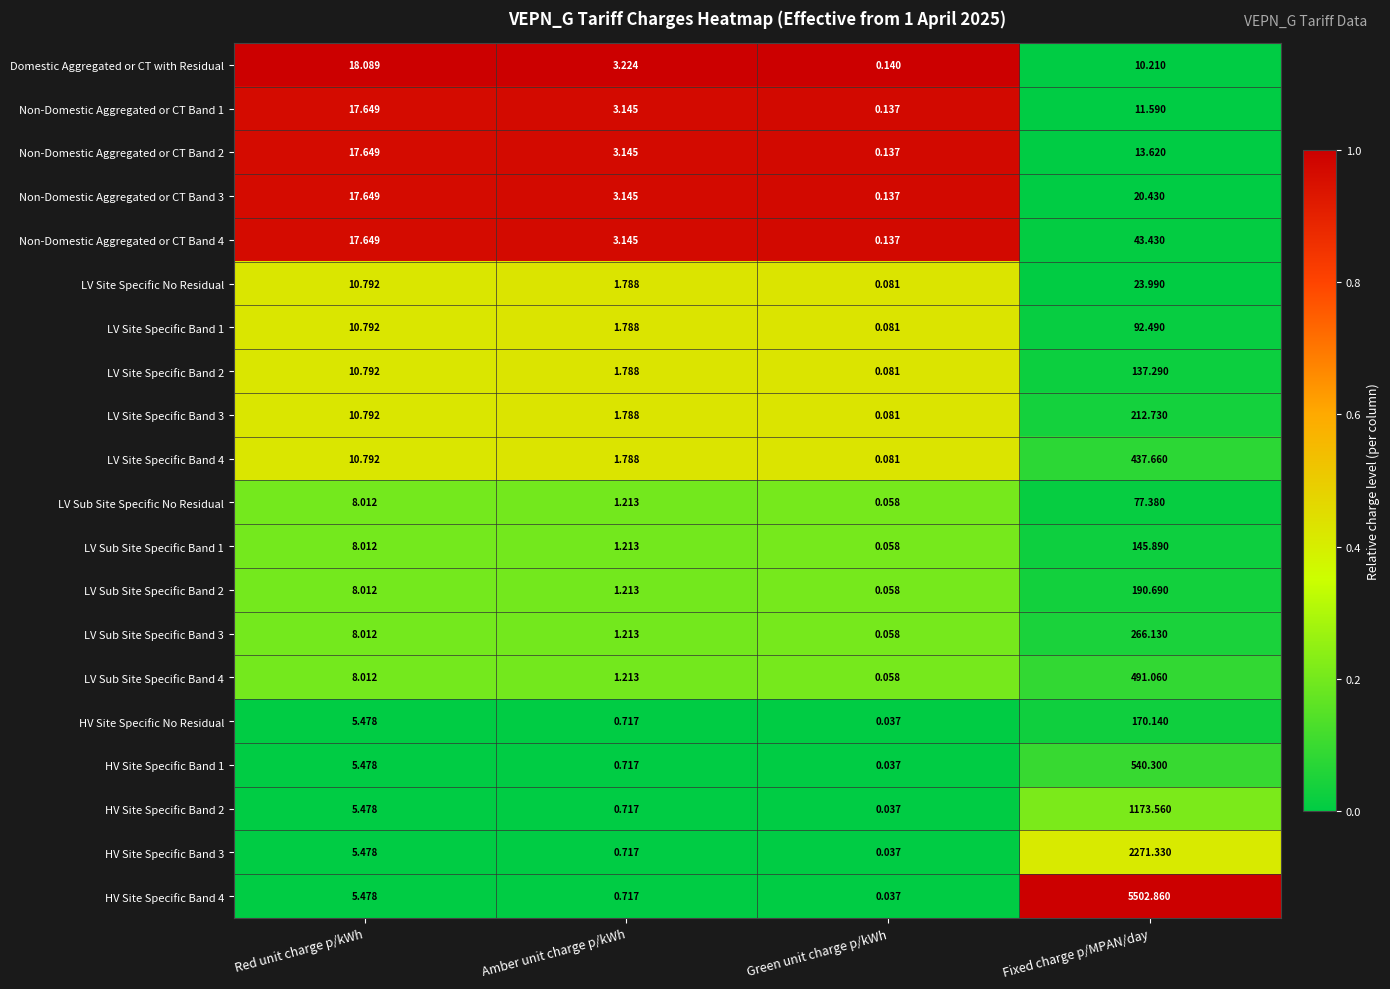

At which label does LV Sub Site Specific Band 2 reach its minimum?

Green unit charge p/kWh